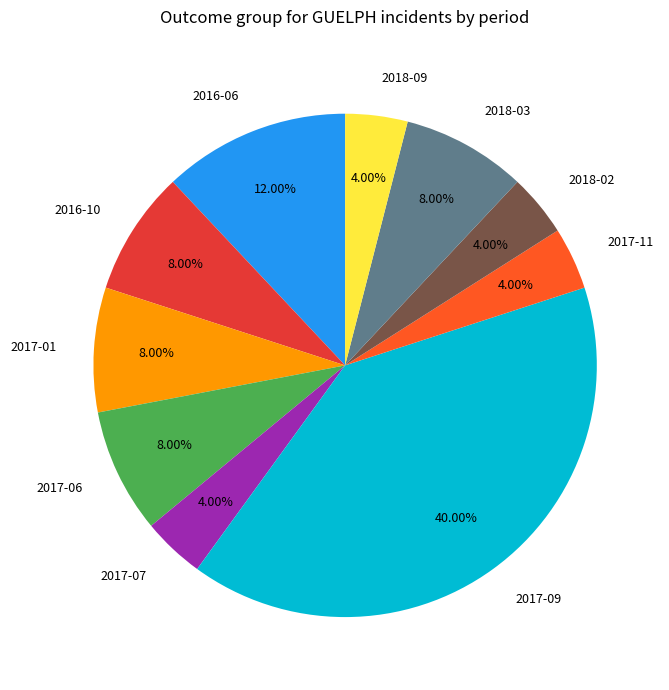

Is there a majority slice in this chart?

No